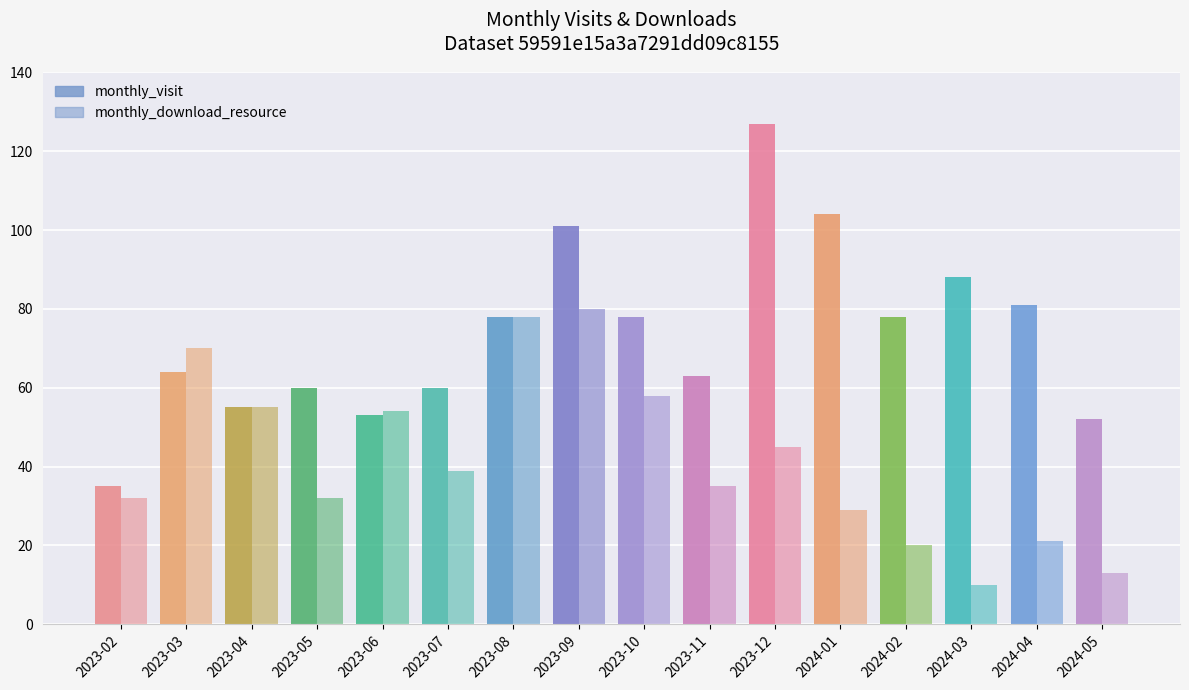

How many bars are there in each group?

2